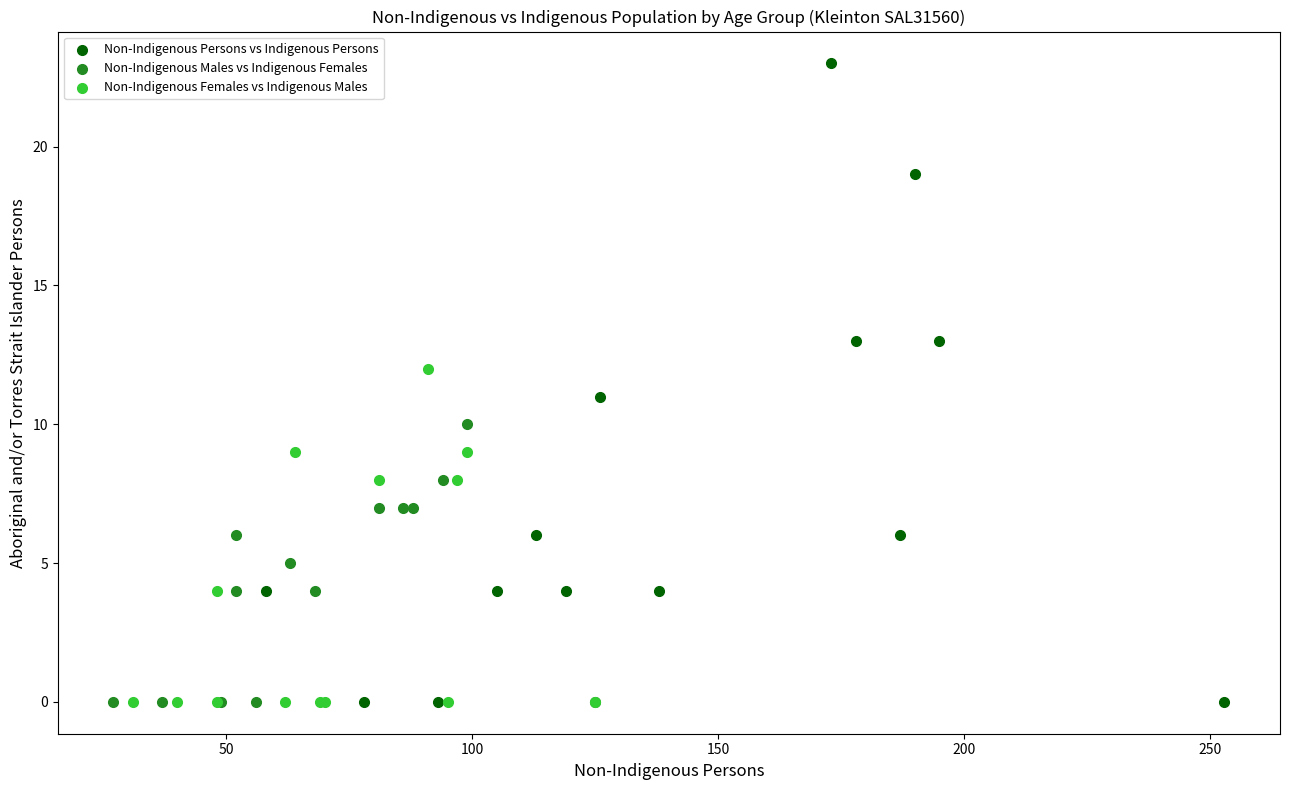

Which series reaches the maximum Y coordinate?

Non-Indigenous Persons vs Indigenous Persons